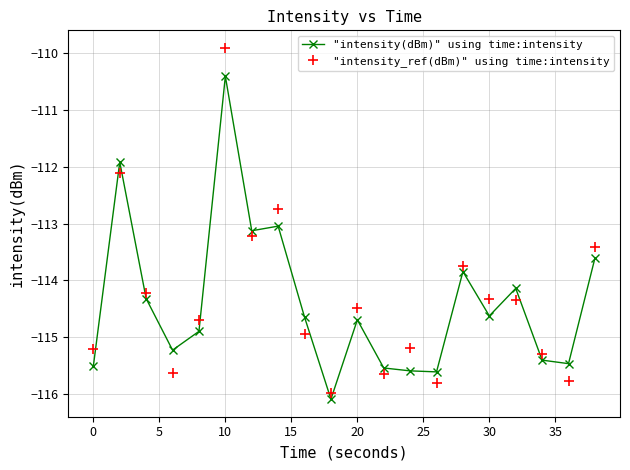

In "intensity_ref(dBm)" using time:intensity, how many points are higher than both neighbors (excluding endpoints)?

6